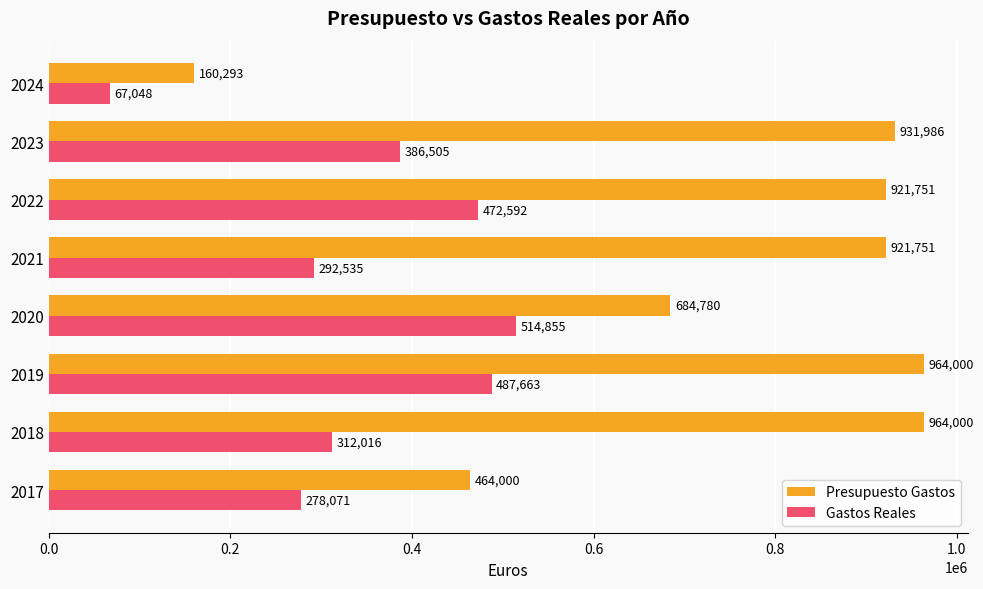

What is the sum of all Presupuesto Gastos values?

6012561.0